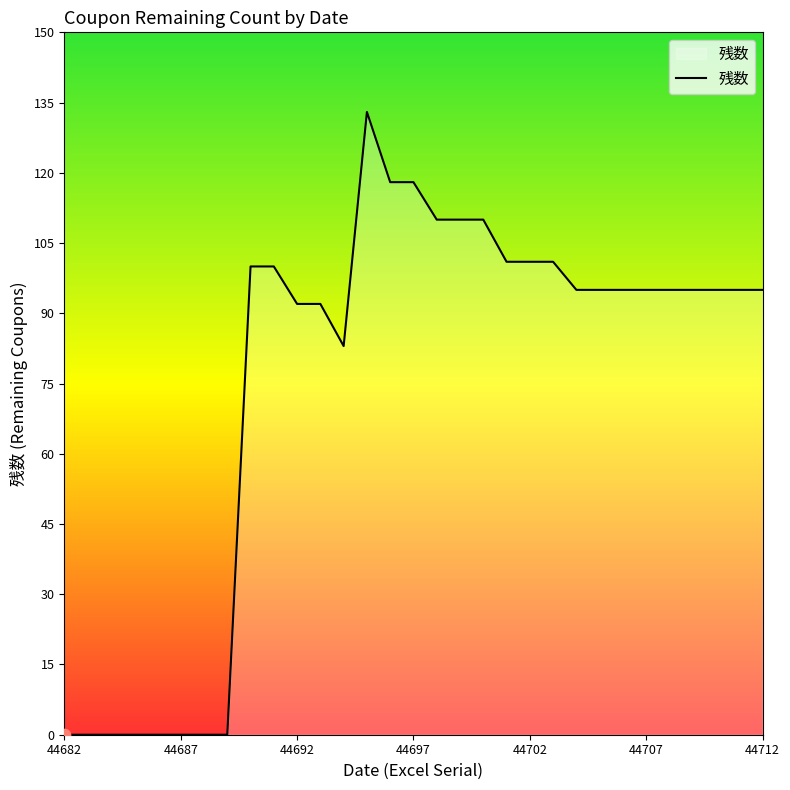

What is the change in value from 44695 to 44703?

-32